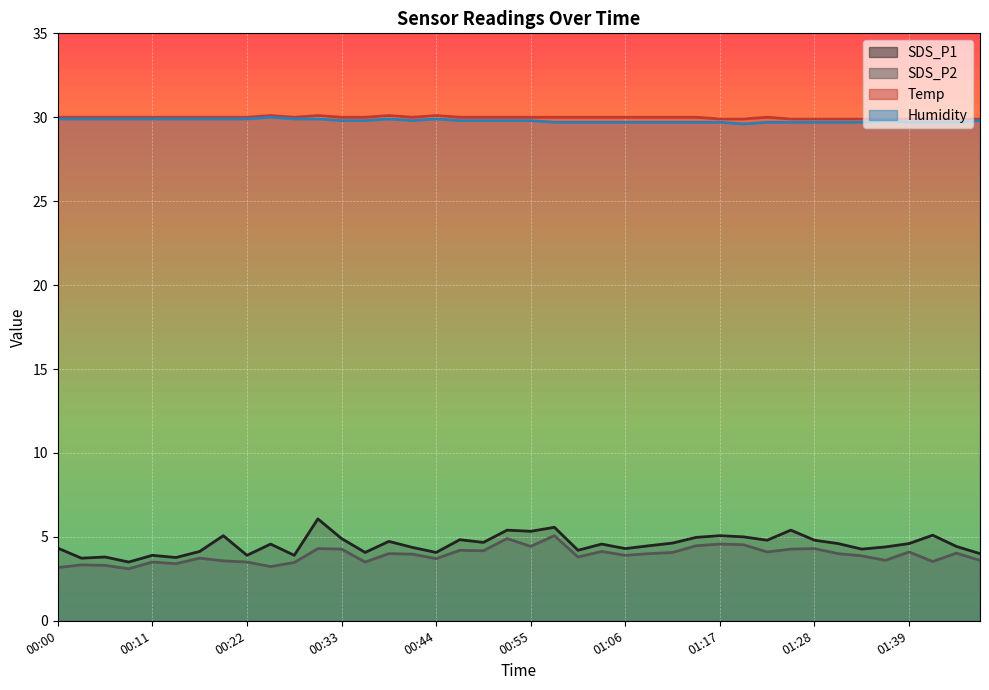

Where does the SDS_P2 series first go above 4?

00:30